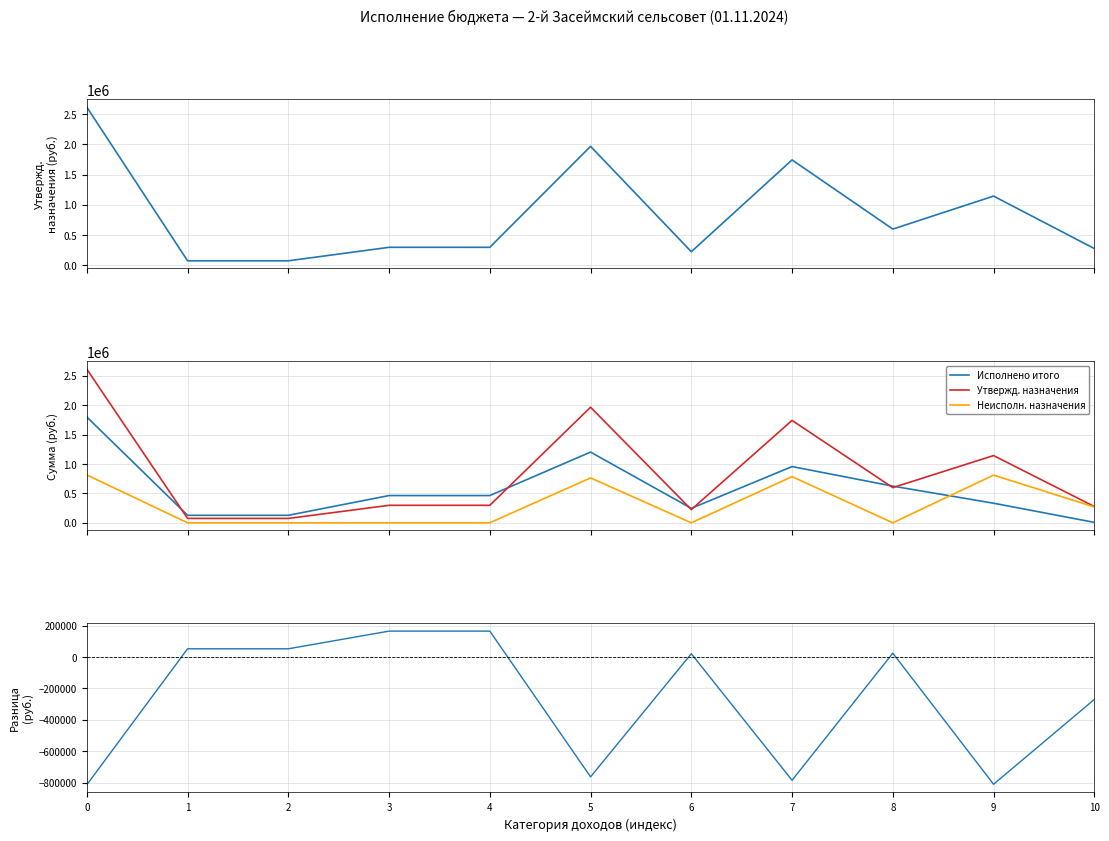

Reading right to left, what are all the values shown in this chart?

Утвержденные назначения: 10=276808.0	9=1144095.0	8=598392.0	7=1742487.0	6=224253.0	5=1966740.0	4=297341.0	3=297341.0	2=74213.0	1=74213.0	0=2615102.0
Исполнено итого: 10=6896.1	9=333000.1	8=623780.0	7=956780.1	6=246131.8	5=1202911.9	4=463432.5	3=463432.5	2=127513.3	1=127513.3	0=1800753.8
Утвержд. назначения: 10=276808.0	9=1144095.0	8=598392.0	7=1742487.0	6=224253.0	5=1966740.0	4=297341.0	3=297341.0	2=74213.0	1=74213.0	0=2615102.0
Неисполн. назначения: 10=269911.9	9=811094.9	8=0.0	7=785706.9	6=0.0	5=763828.1	4=0.0	3=0.0	2=0.0	1=0.0	0=814348.2
Исполнено - Назначения: 10=-269911.9	9=-811094.9	8=25388.0	7=-785706.9	6=21878.8	5=-763828.1	4=166091.5	3=166091.5	2=53300.3	1=53300.3	0=-814348.2